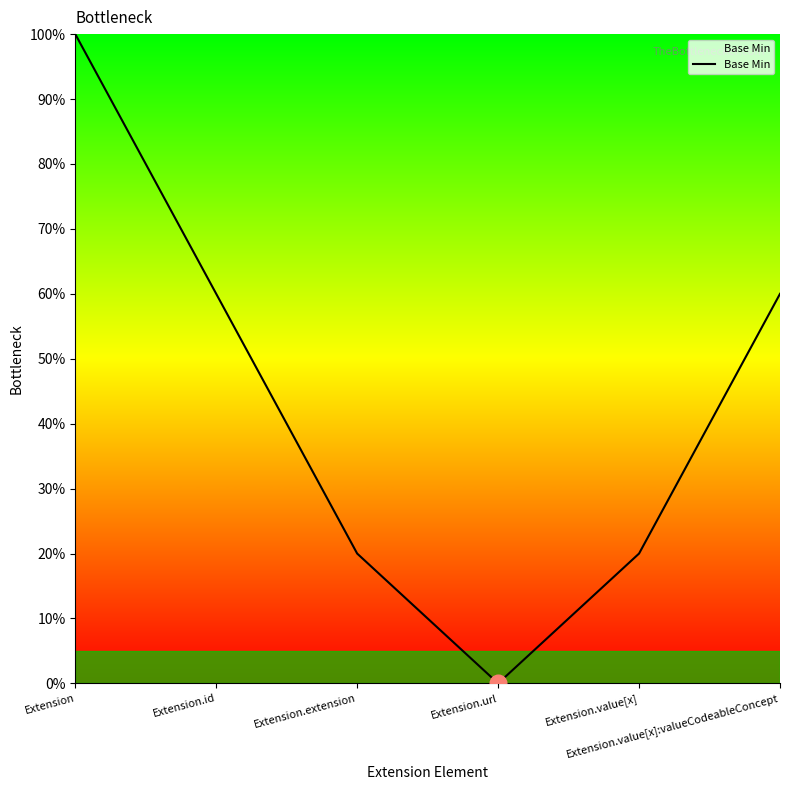

What is the average value?

43